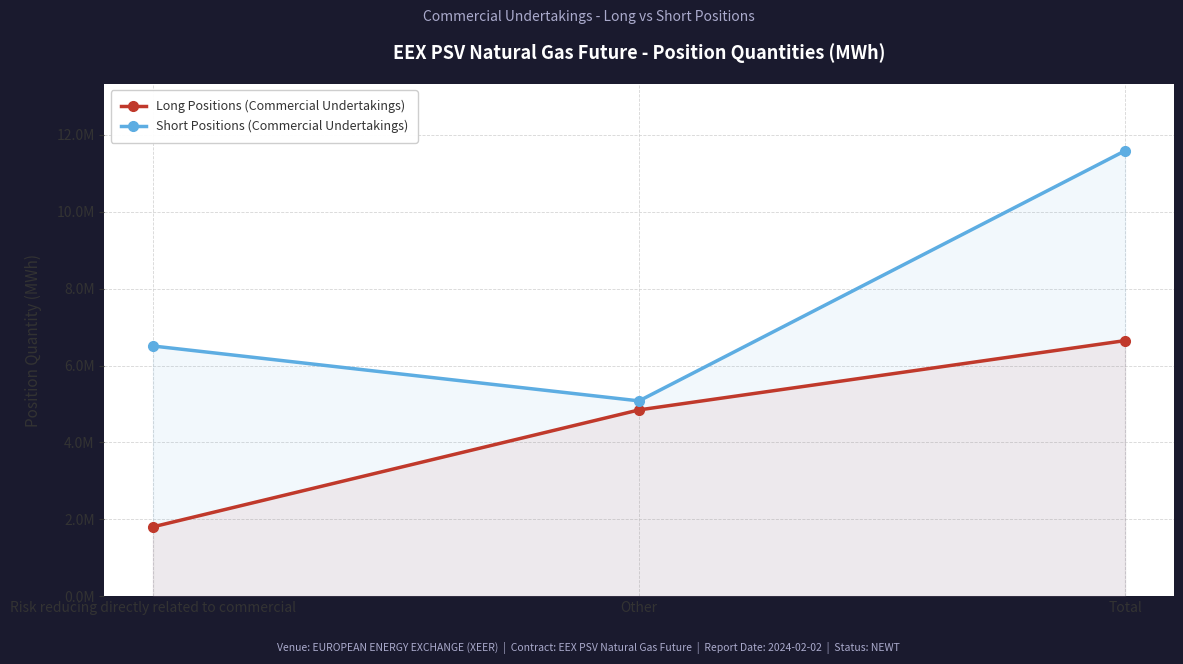

Which has a higher value, Other or Risk reducing directly related to commercial?

Other